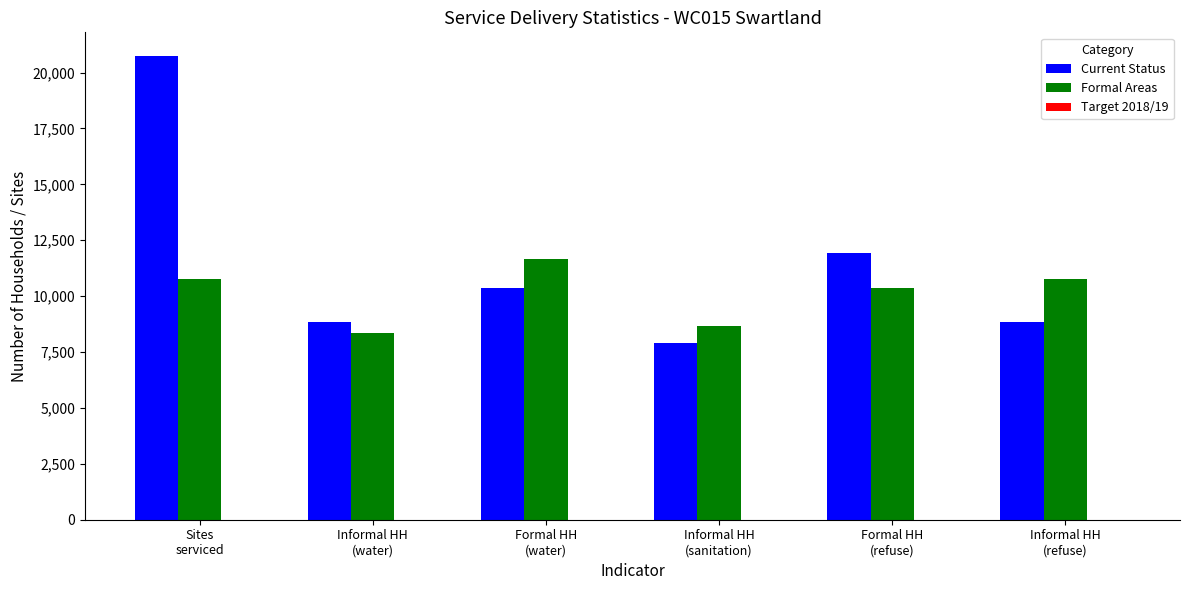

What is the label of the 4th bar from the left?

Informal HH
(sanitation)